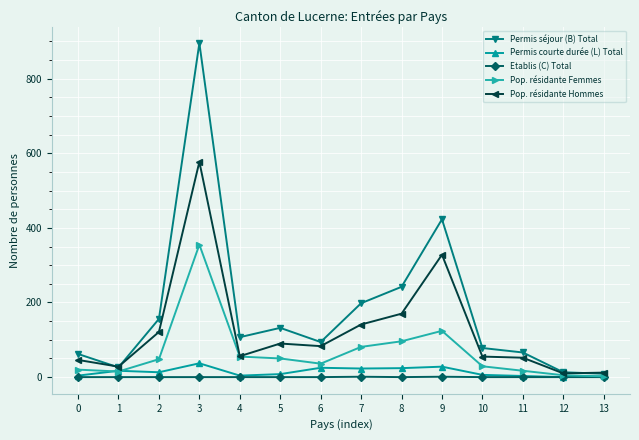

Is it true that Permis séjour (B) Total equals 895 at 3?

True